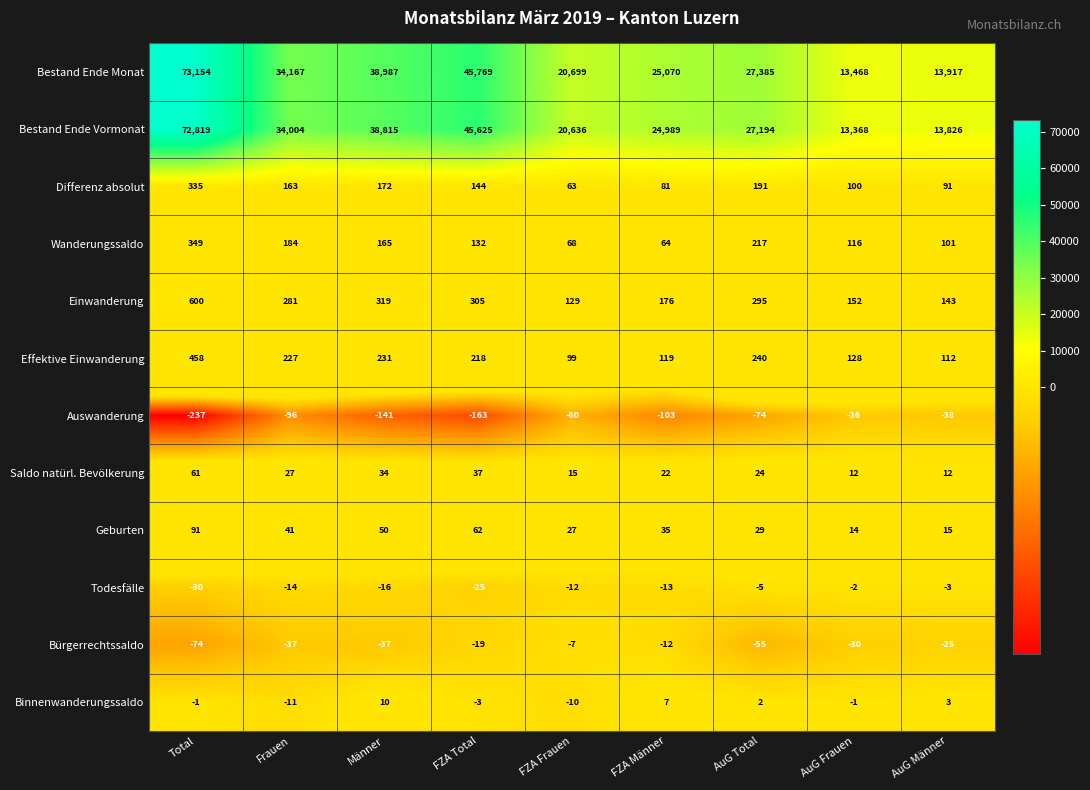

At which category does the chart reach its minimum across all series?

Total